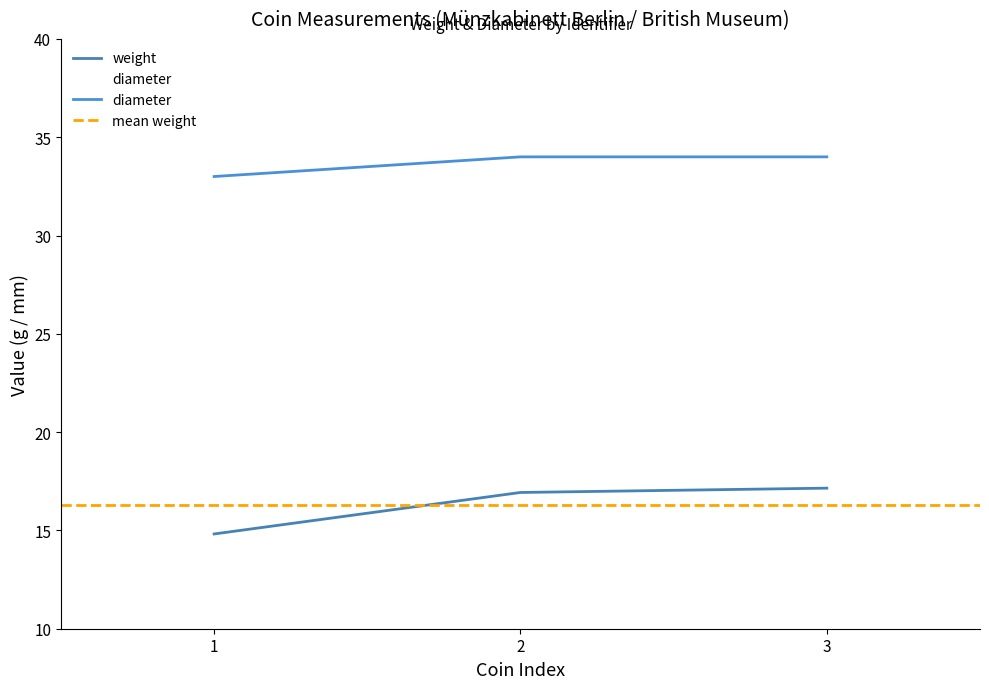

Count the number of data series in this chart.

2